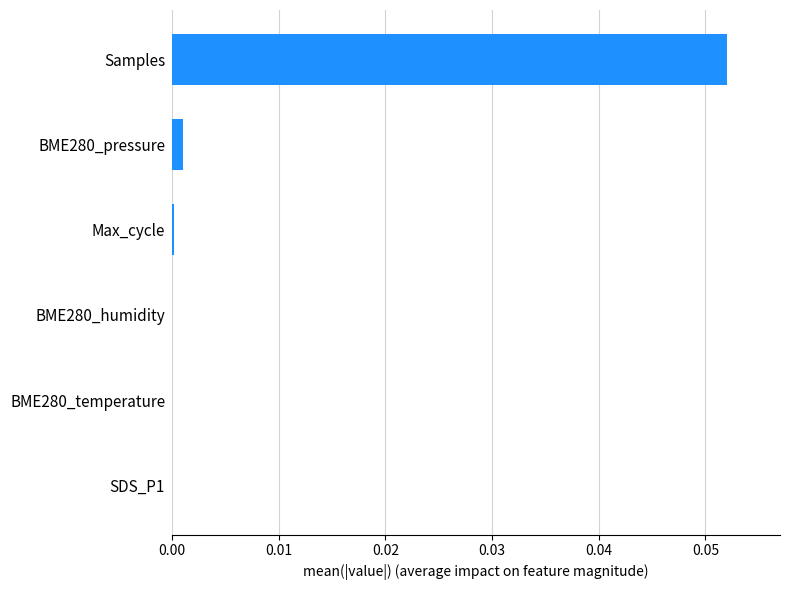

Are the bars horizontal?

Yes